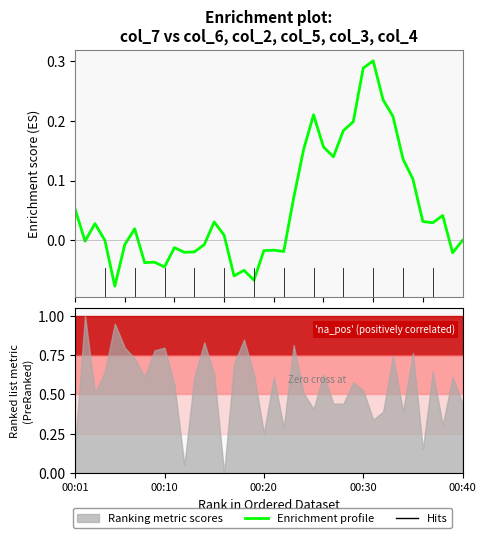

How many lines are shown in the chart?

1